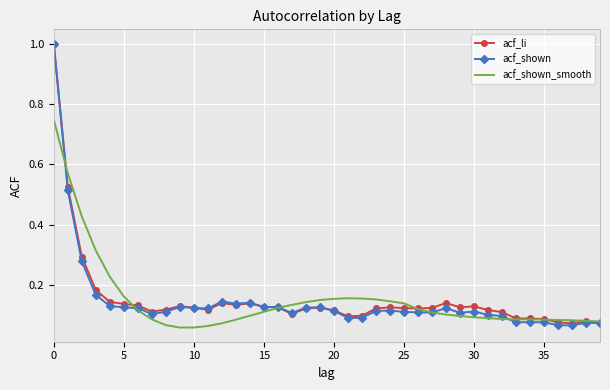

What is the greatest value displayed?

1.0